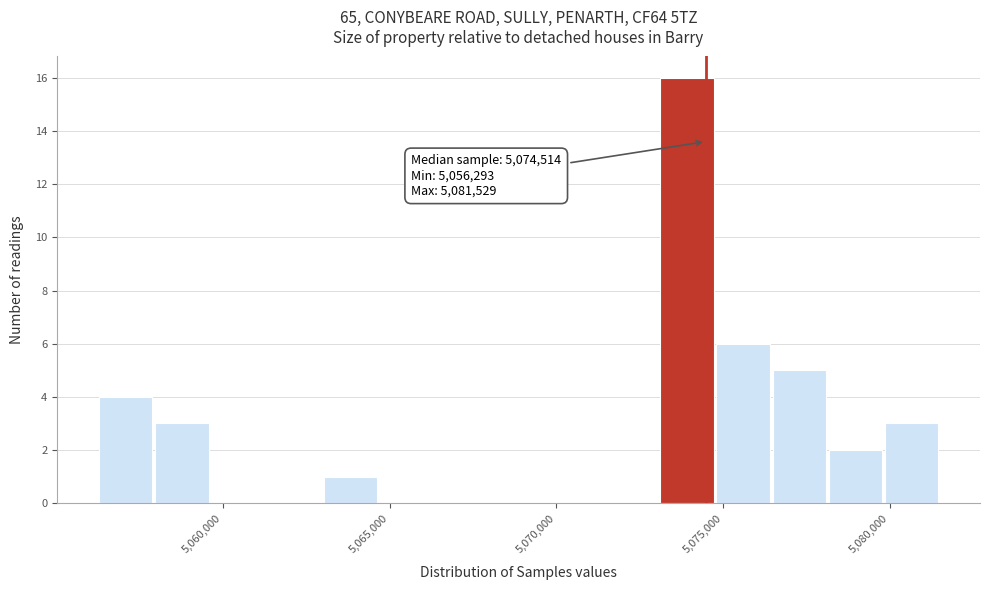

Around what value on the x-axis is the tallest bar? Give the approximate position of its centre, as read against the axis.

5074000